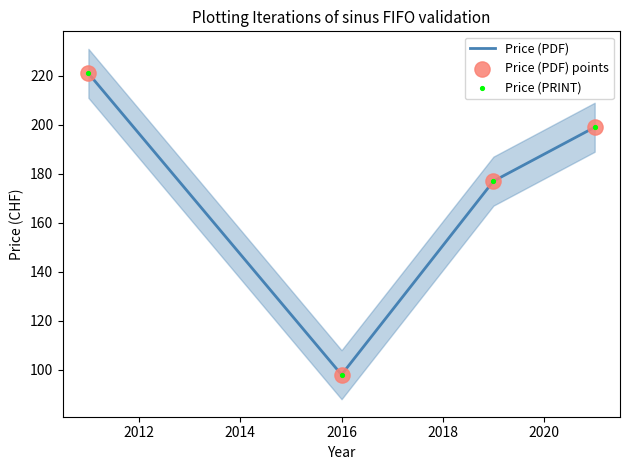

Which series contains the highest Y value?

Price (PDF)